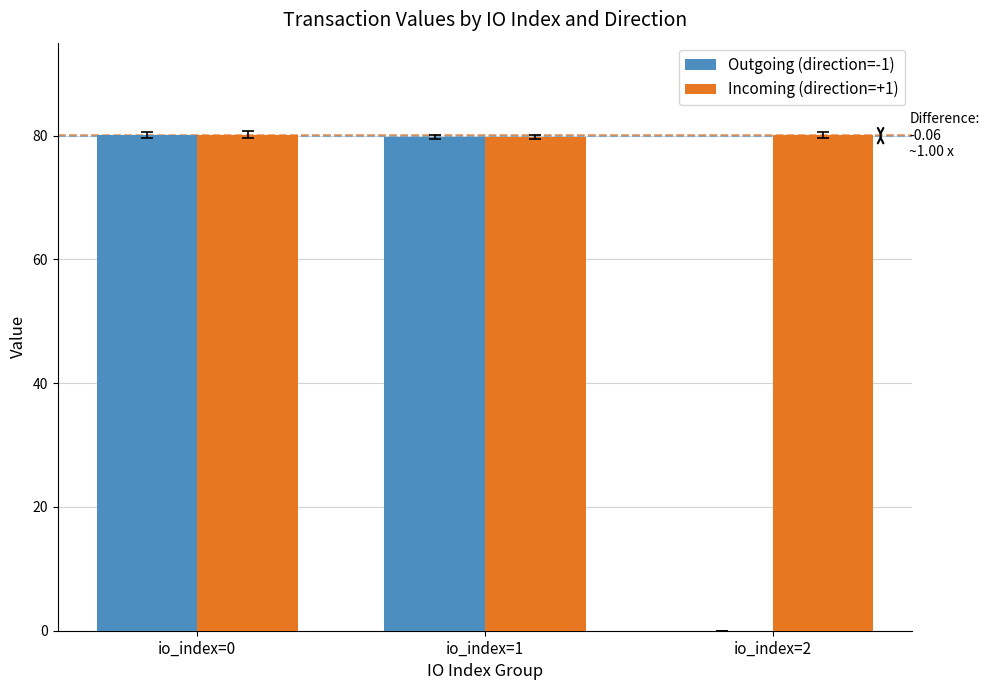

How many distinct data groups are displayed?

2